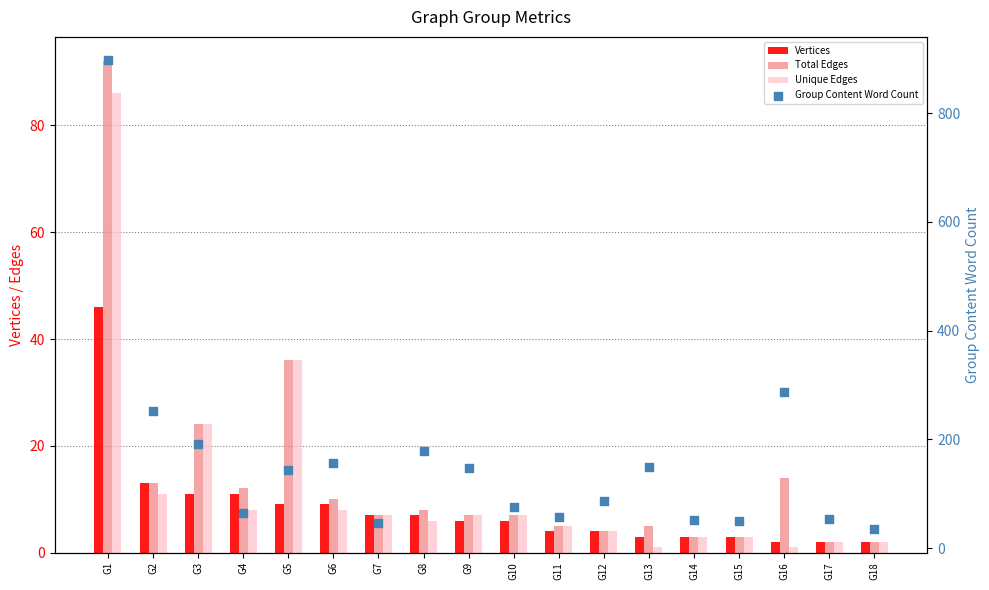

Is the value of Total Edges at G9 greater than the value of Unique Edges at G6?

No